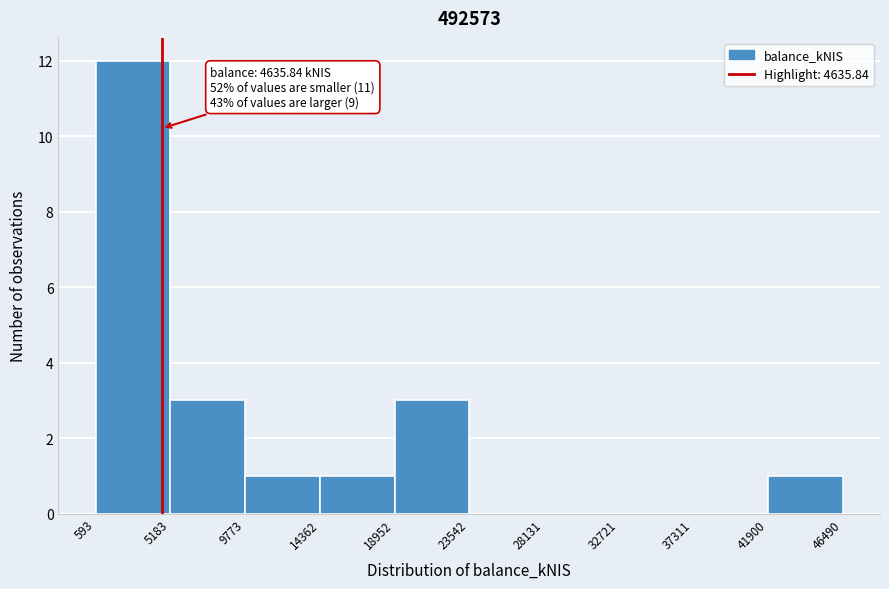

Which range on the x-axis has the tallest bar?

593 to 5183